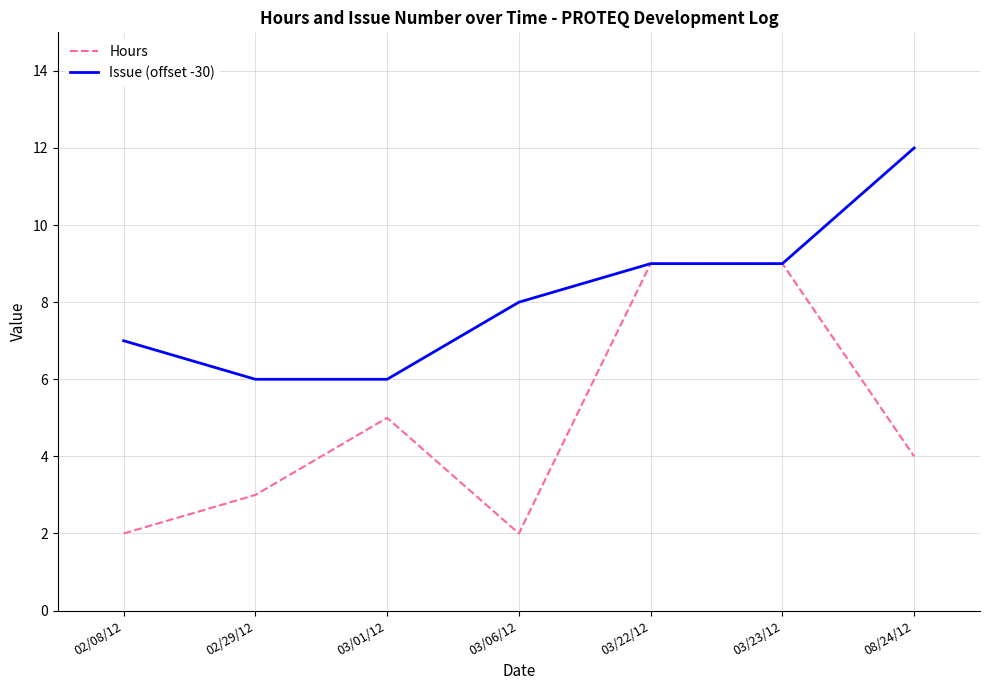

The value of Issue (offset -30) at 08/24/12 is 12. True or false?

True